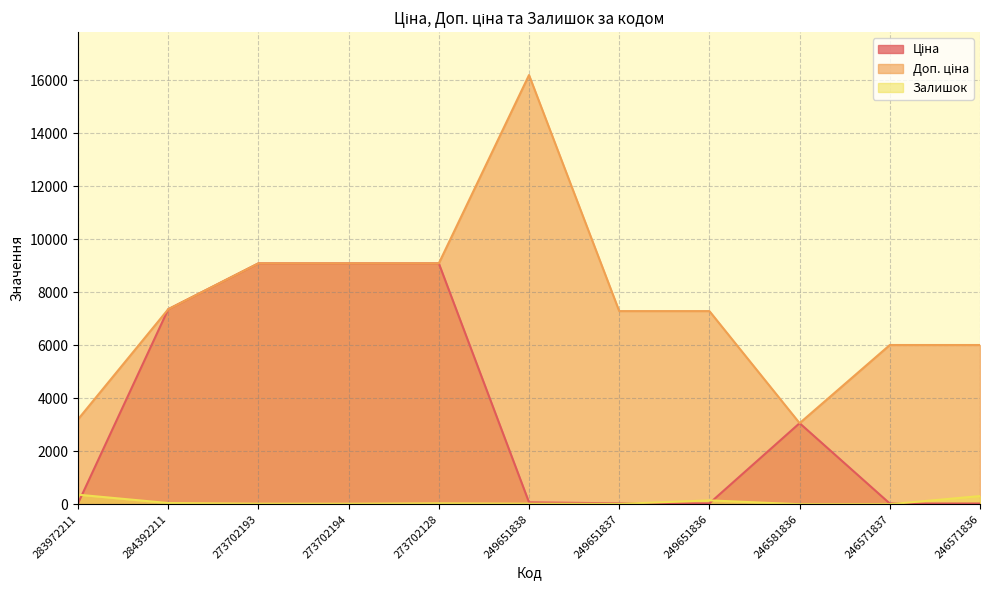

At which label is Доп. ціна closest to 9630?

273702193